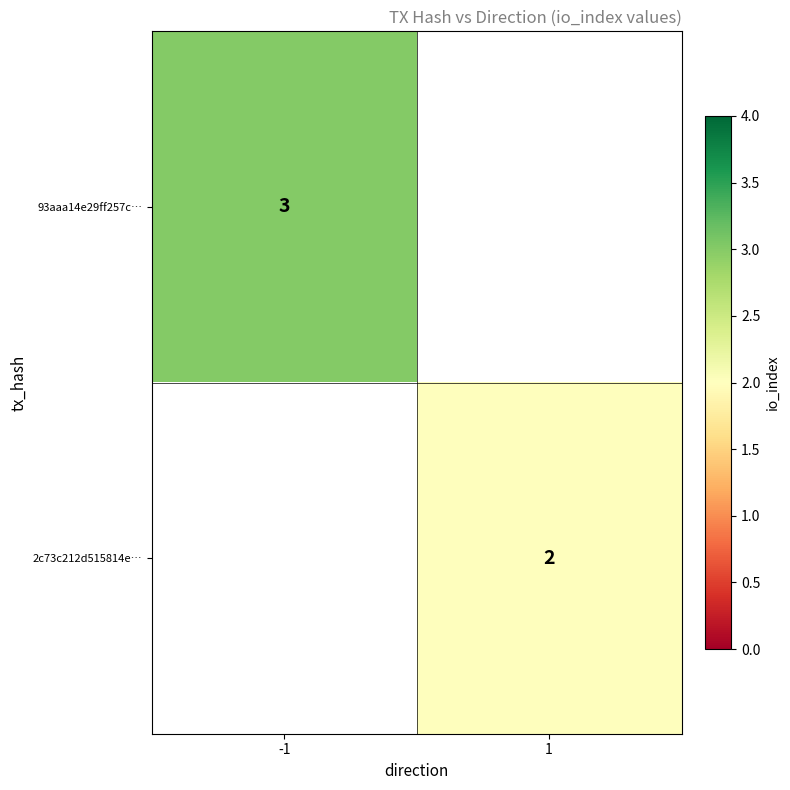

True or false: 93aaa14e29ff257c… has a value of 5 at -1.

False